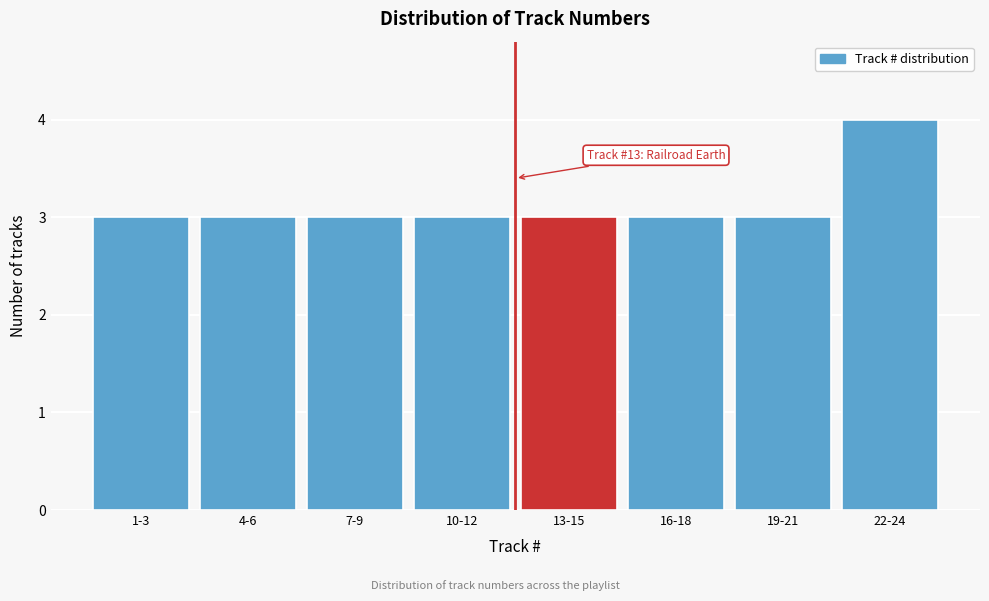

Reading left to right, extract all data points from this chart.

1-3=3	4-6=3	7-9=3	10-12=3	13-15=3	16-18=3	19-21=3	22-24=4